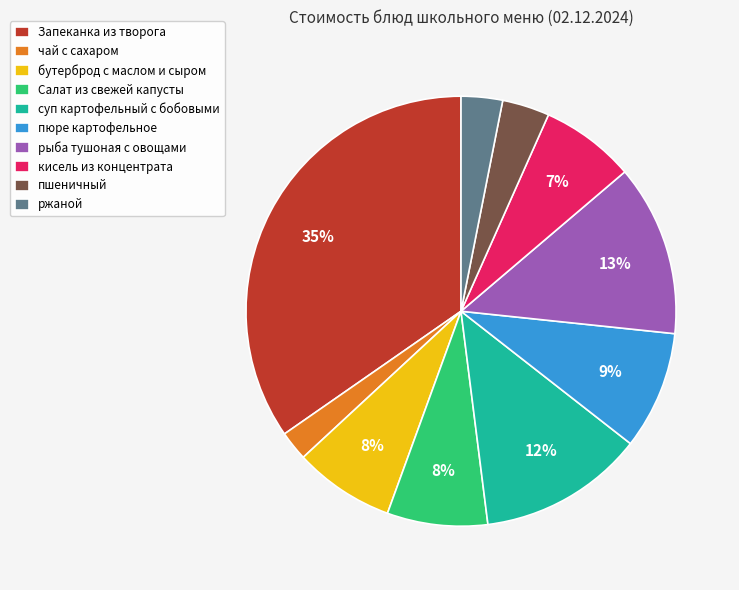

Count the number of slices in the pie.

10